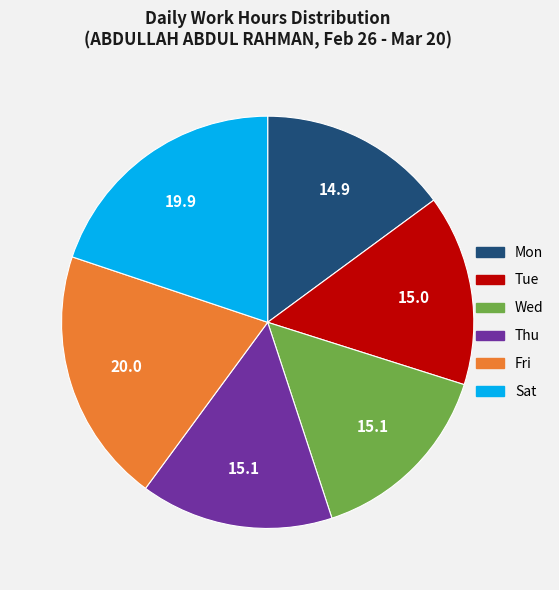

Is the sum of Tue and Sat greater than half?

No